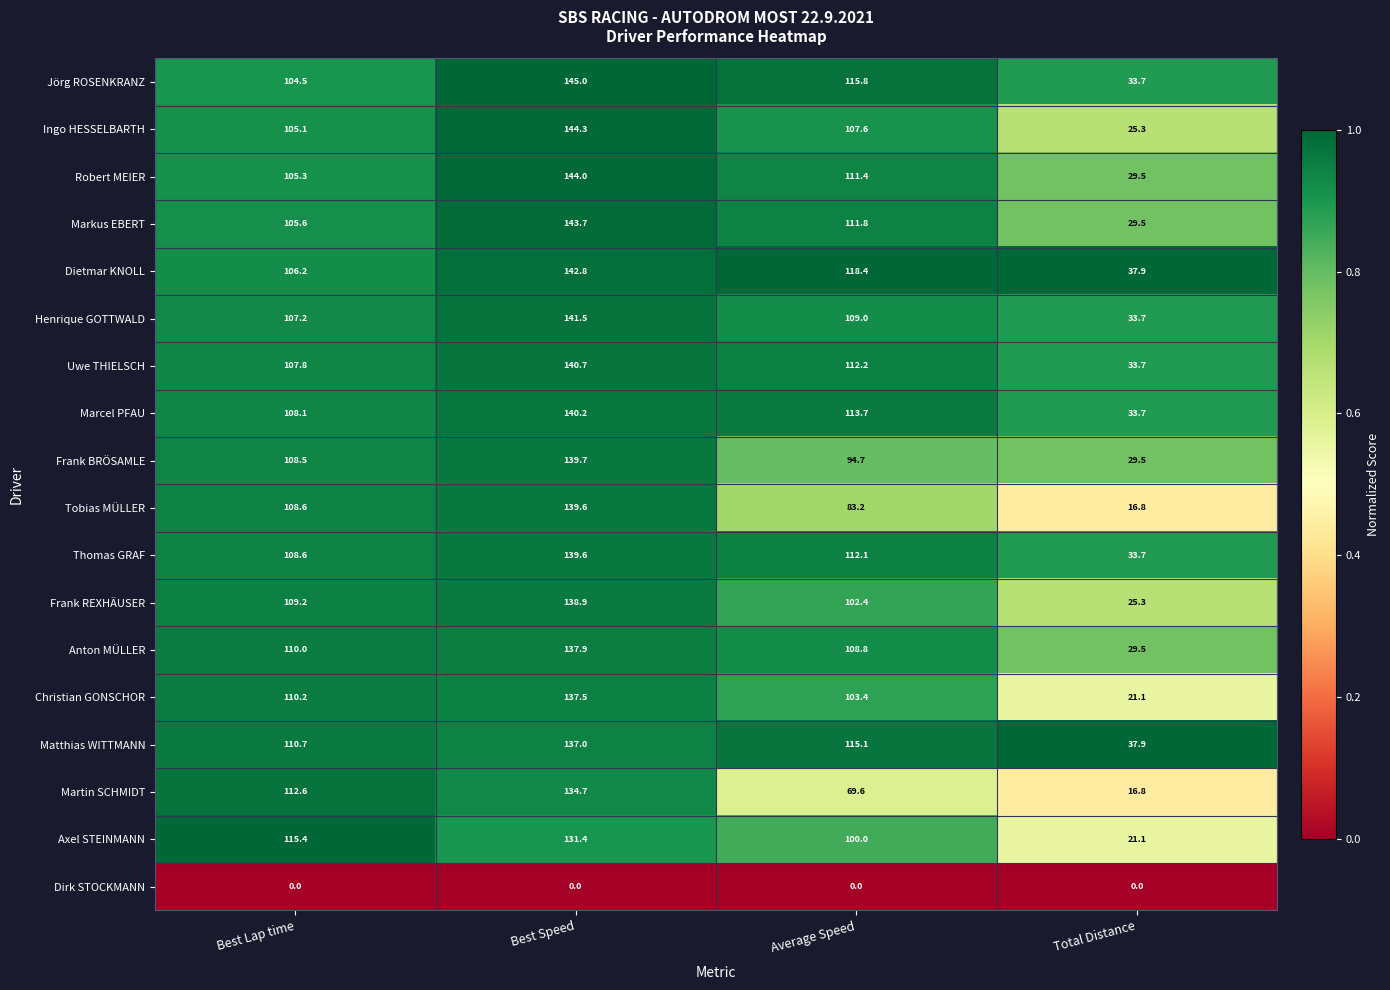

What is the maximum value for Thomas GRAF?

139.6